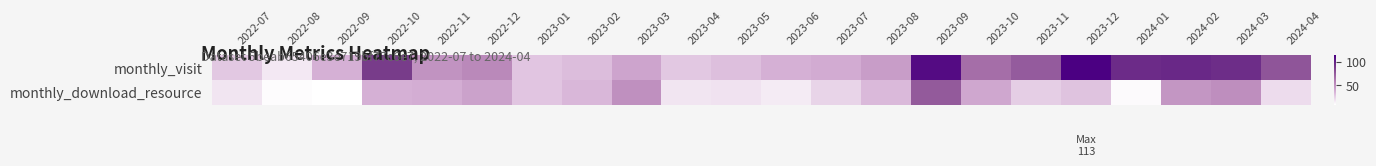

Which series changed the most between 2023-10 and 2024-03?

monthly_visit